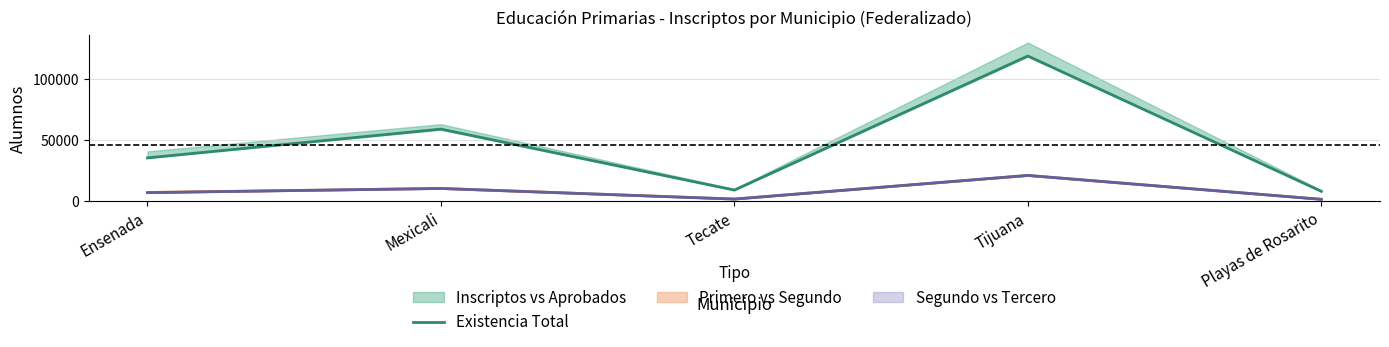

What is the difference between the maximum and second lowest values?

109655